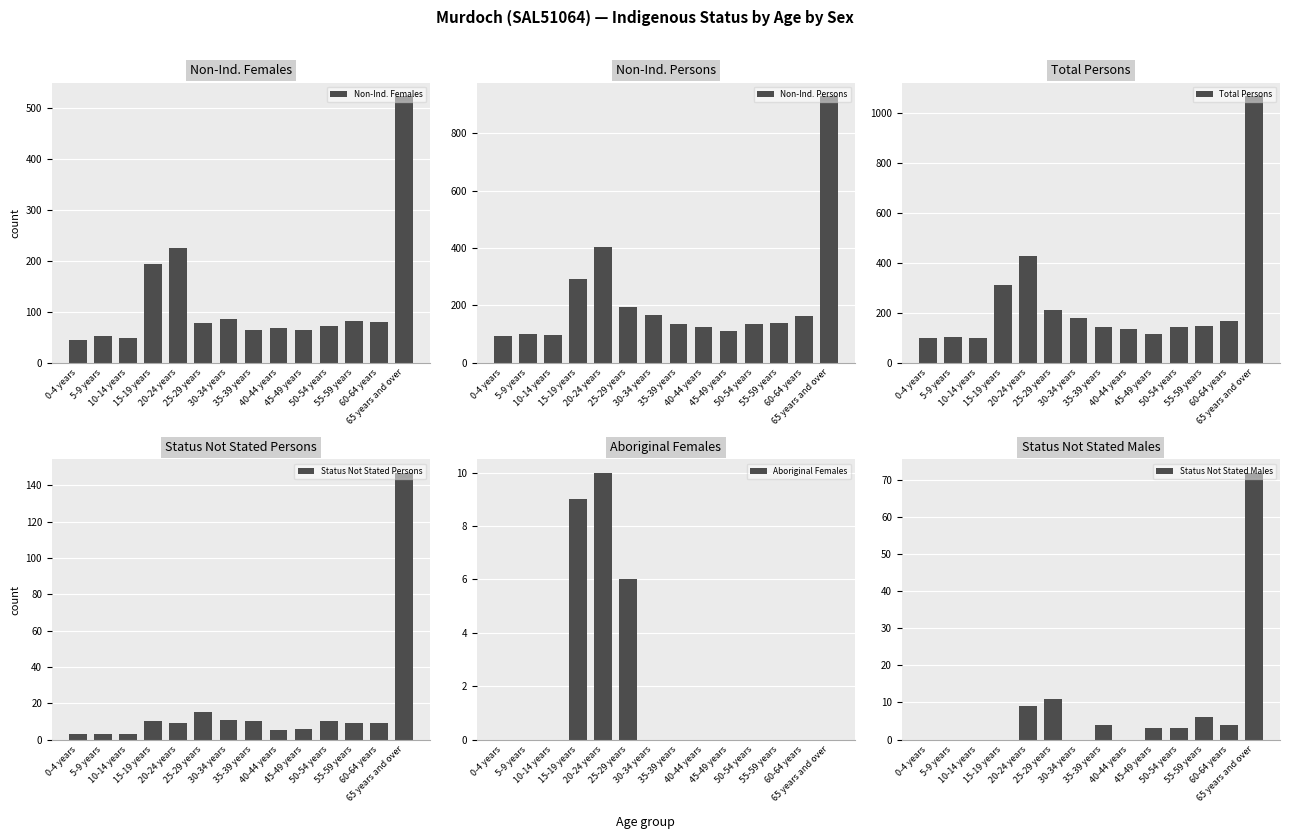

True or false: Non-Ind. Persons has a value of 94 at 0-4 years.

True